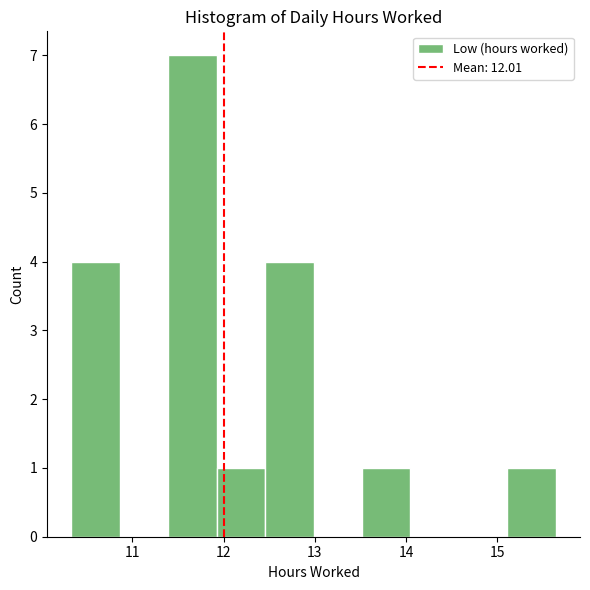

What is the height of the bar covering 10.3 to 10.9 on the x-axis? Neither the bar edges nor the heights are printed on the chart, so give them approximately, as read against the axes.

4